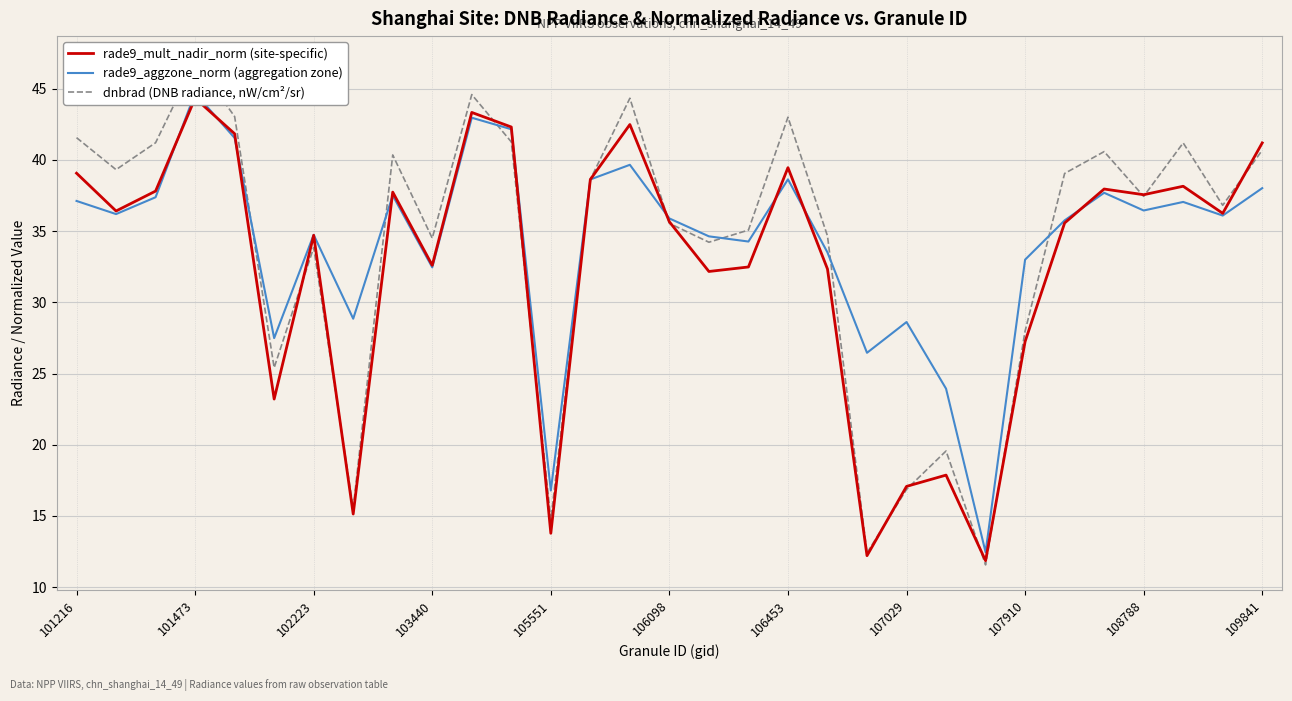

What is the value of the rade9_mult_nadir_norm (site-specific) point at the 30th from the left?

36.3